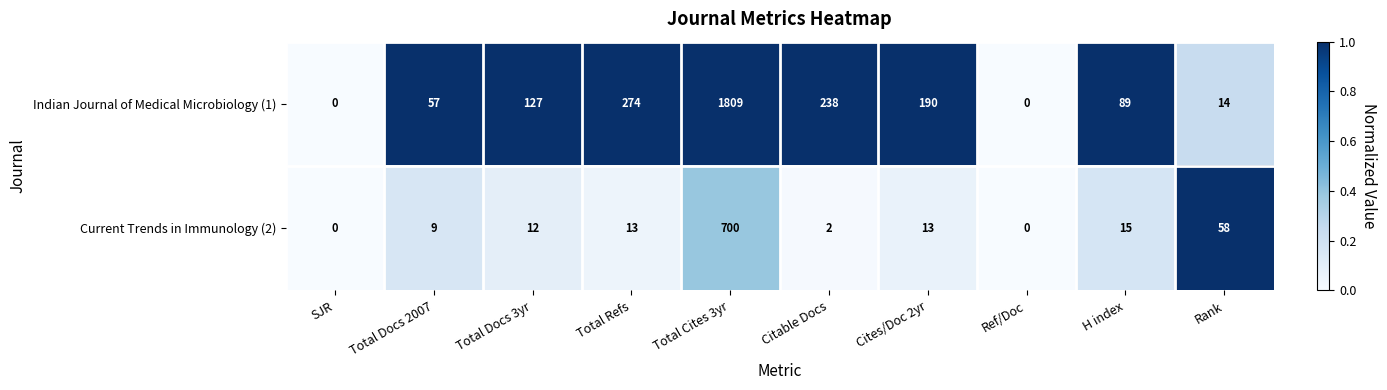

Which category has the highest value across all series?

Total Cites 3yr